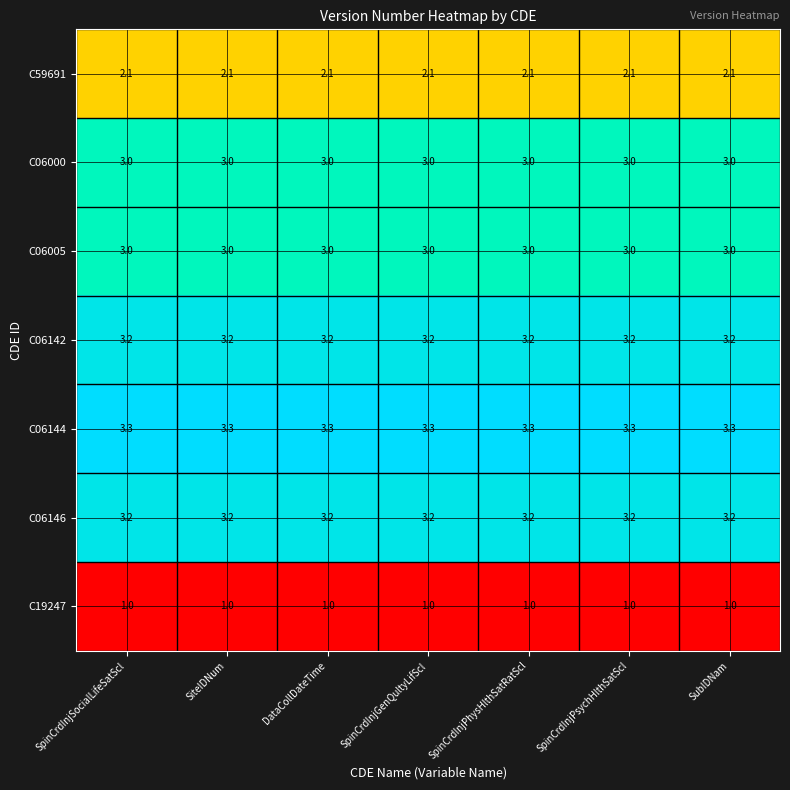

What is the difference between the highest and lowest values at SpinCrdInjGenQultyLifScl?

2.3